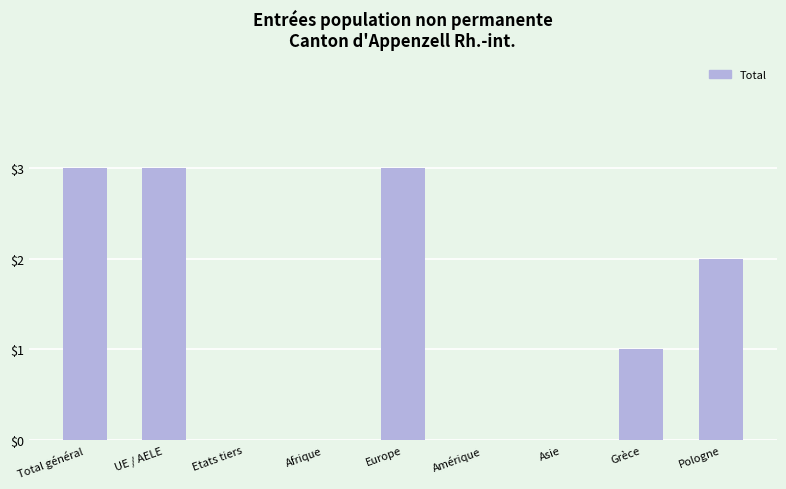

What is the maximum value shown in the chart?

3